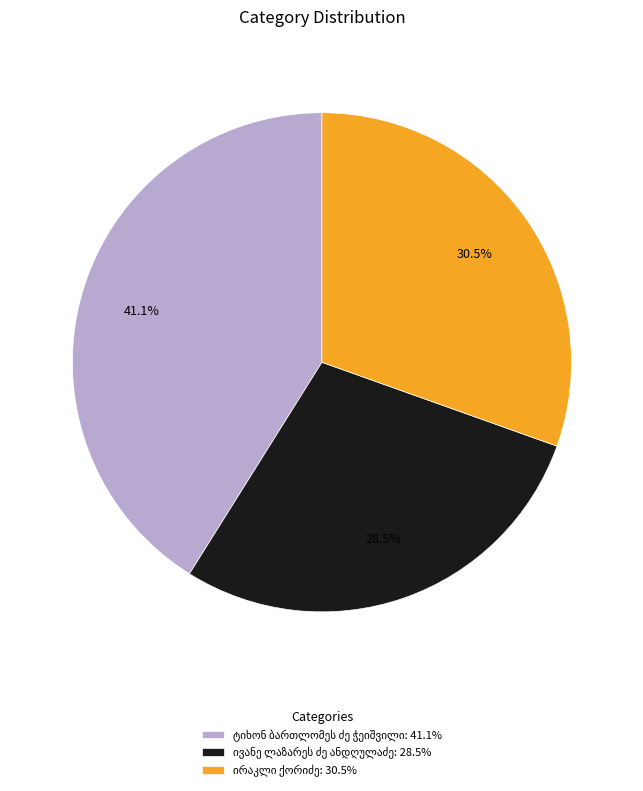

To the nearest percent, what is the average slice percentage?

33%